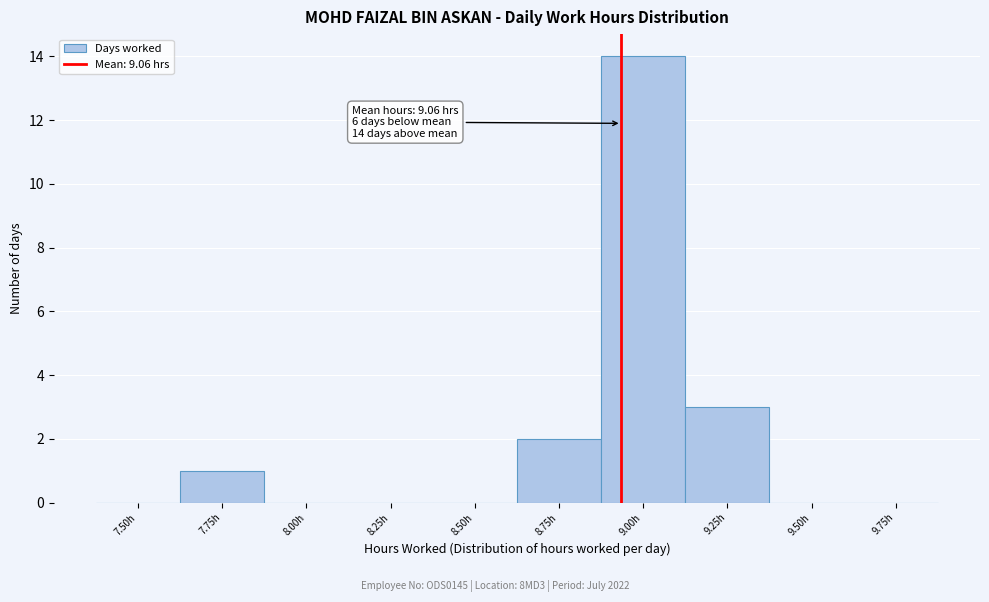

Reading left to right, transcribe all the data shown in this chart.

7.50h=0	7.75h=1	8.00h=0	8.25h=0	8.50h=0	8.75h=2	9.00h=14	9.25h=3	9.50h=0	9.75h=0